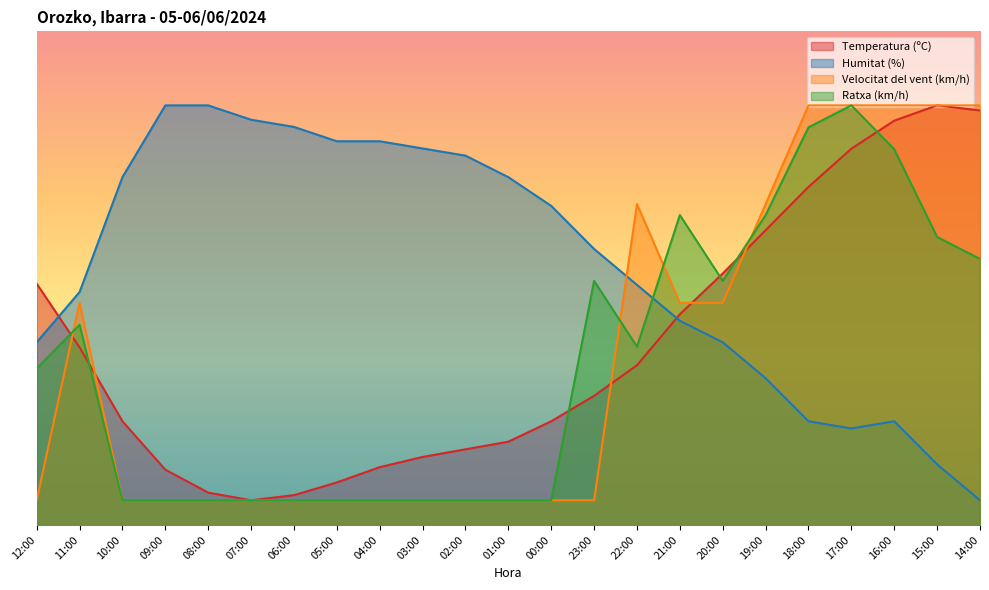

Does the chart have visible grid lines?

No